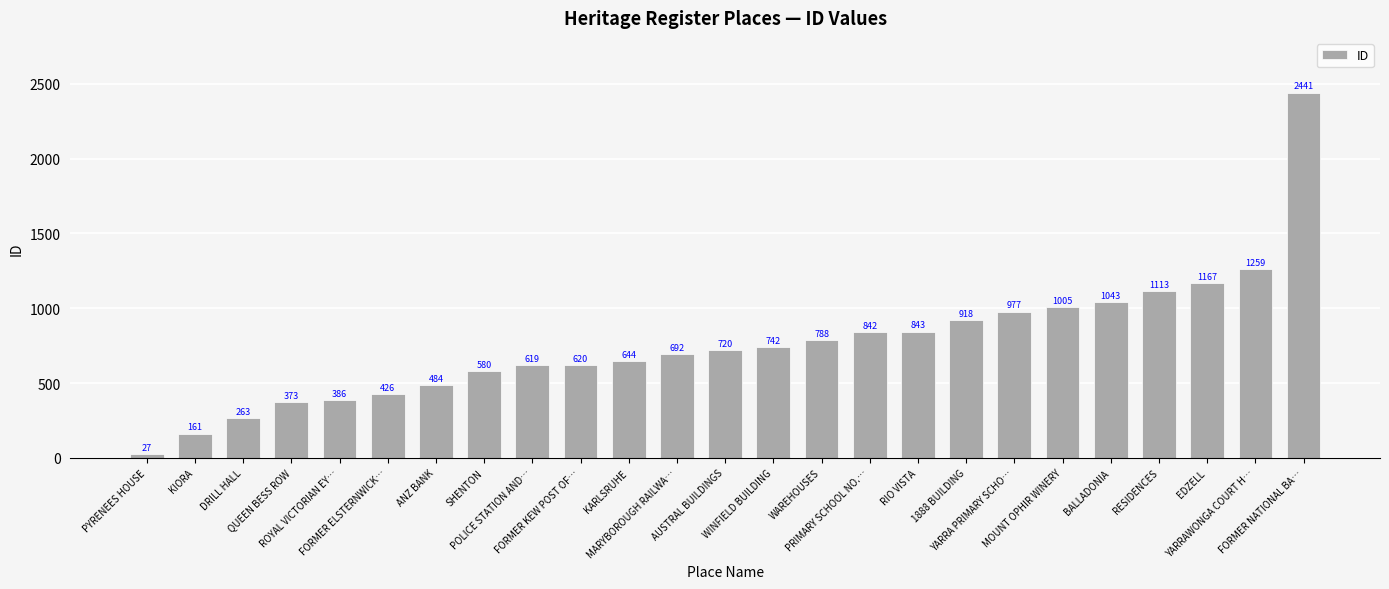

Read the value at KARLSRUHE.

644